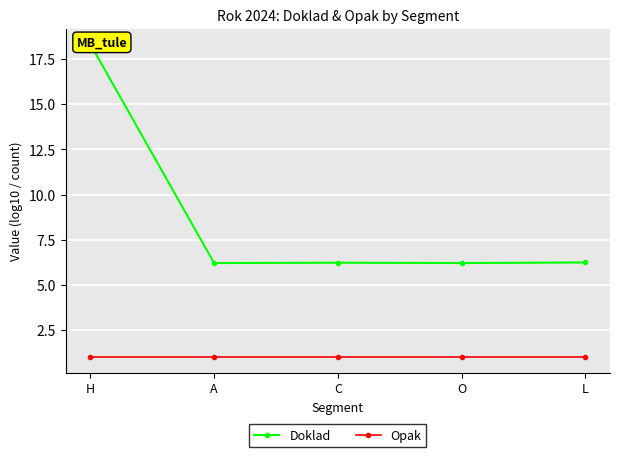

True or false: Opak and Doklad cross at least once.

False